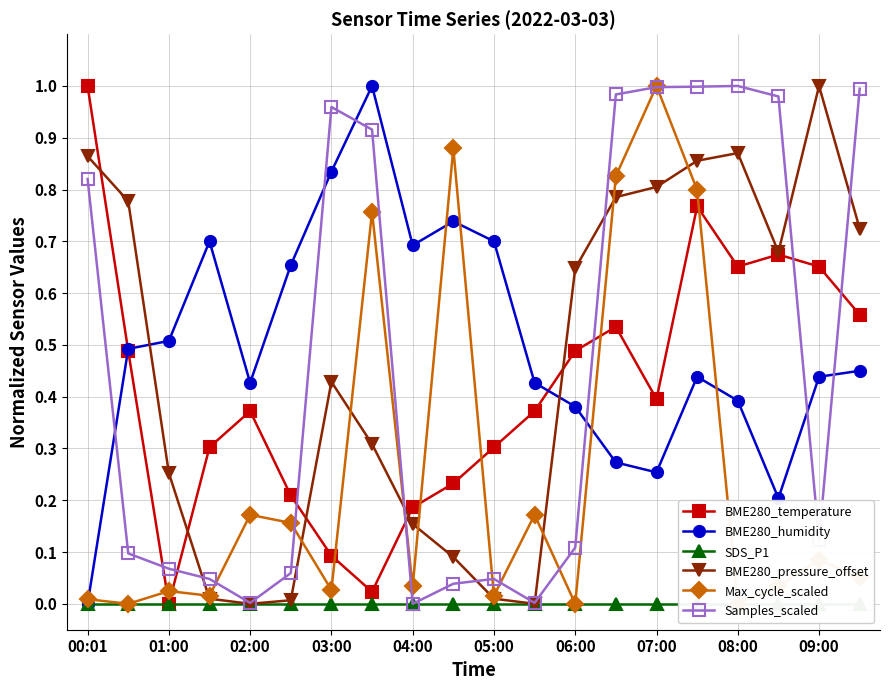

How many times do Samples_scaled and BME280_pressure_offset cross each other?

7